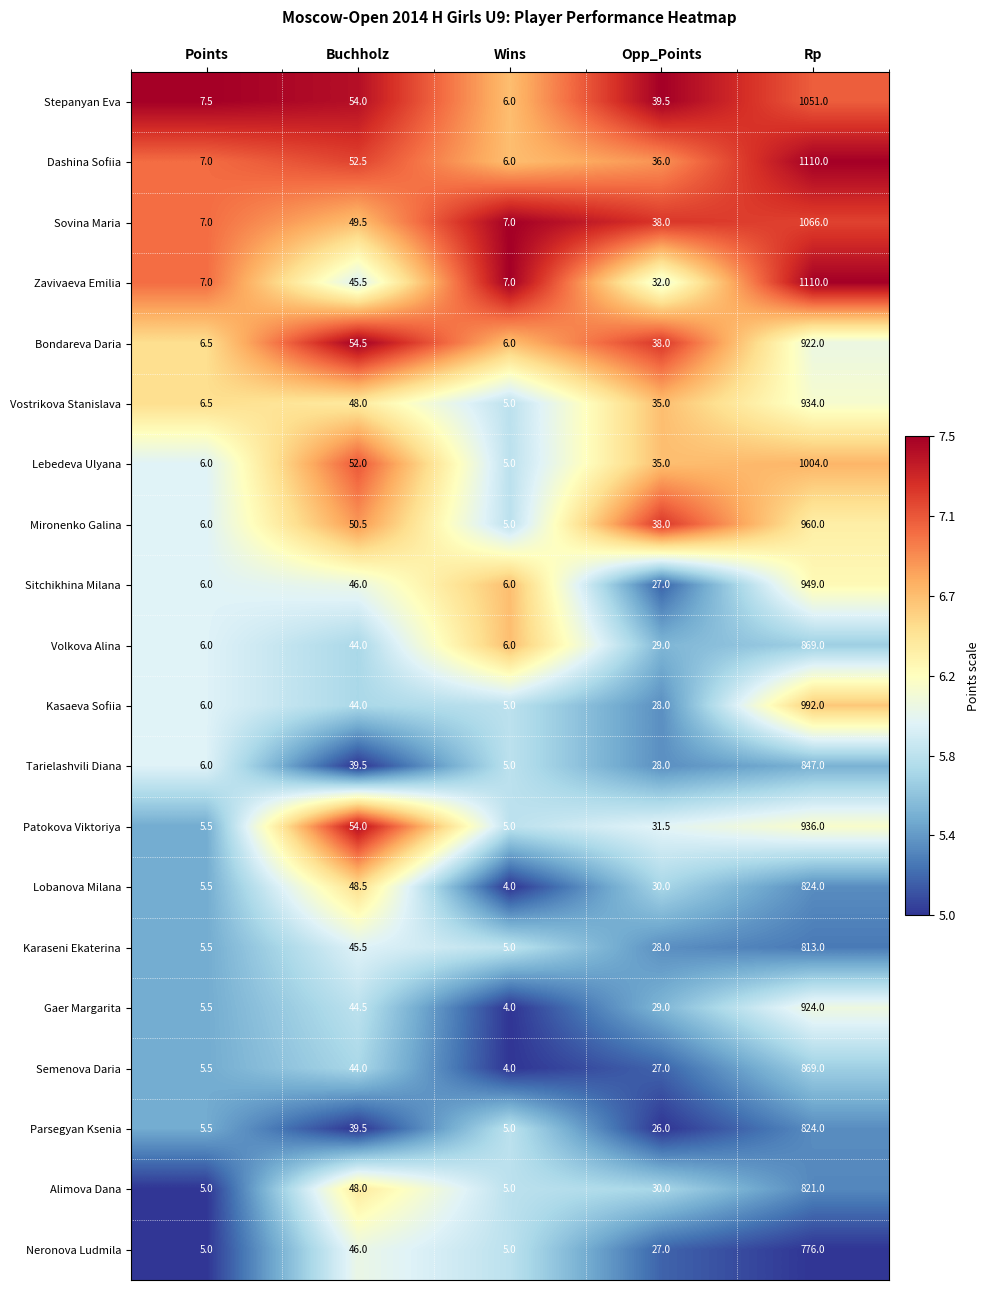

Where does the Parsegyan Ksenia series first go above 26?

Buchholz